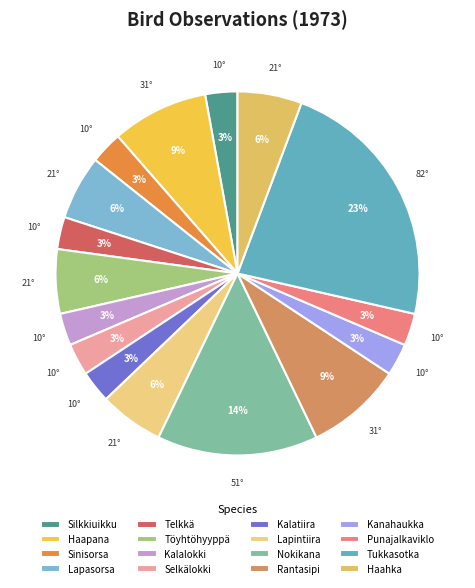

Is the sum of Lapintiira and Haahka greater than half?

No